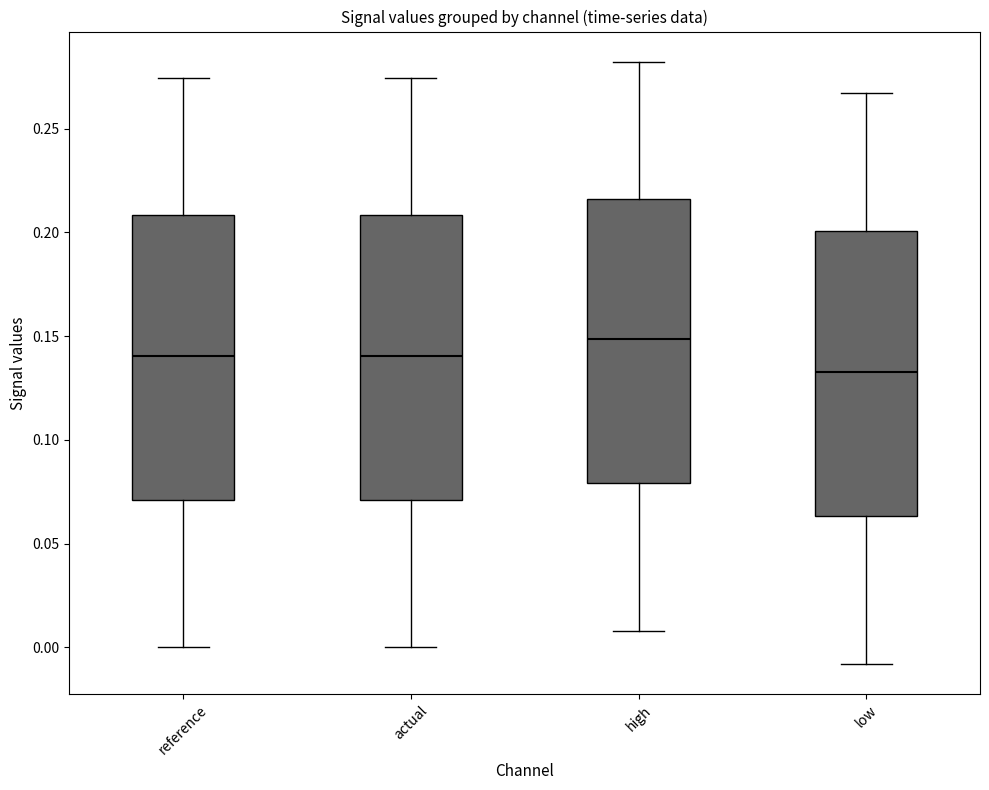

Reading left to right, transcribe this box plot: for each box, give where its median line is, the range the box spans, and where its two whiskers end, as read against the y-axis. The values are not printed on the chart, so give them approximately, as read against the axis.

reference: median 0.140, box 0.070 to 0.210, whiskers 0.000 to 0.275
actual: median 0.140, box 0.070 to 0.210, whiskers 0.000 to 0.275
high: median 0.150, box 0.080 to 0.215, whiskers 0.010 to 0.280
low: median 0.135, box 0.065 to 0.200, whiskers -0.010 to 0.265